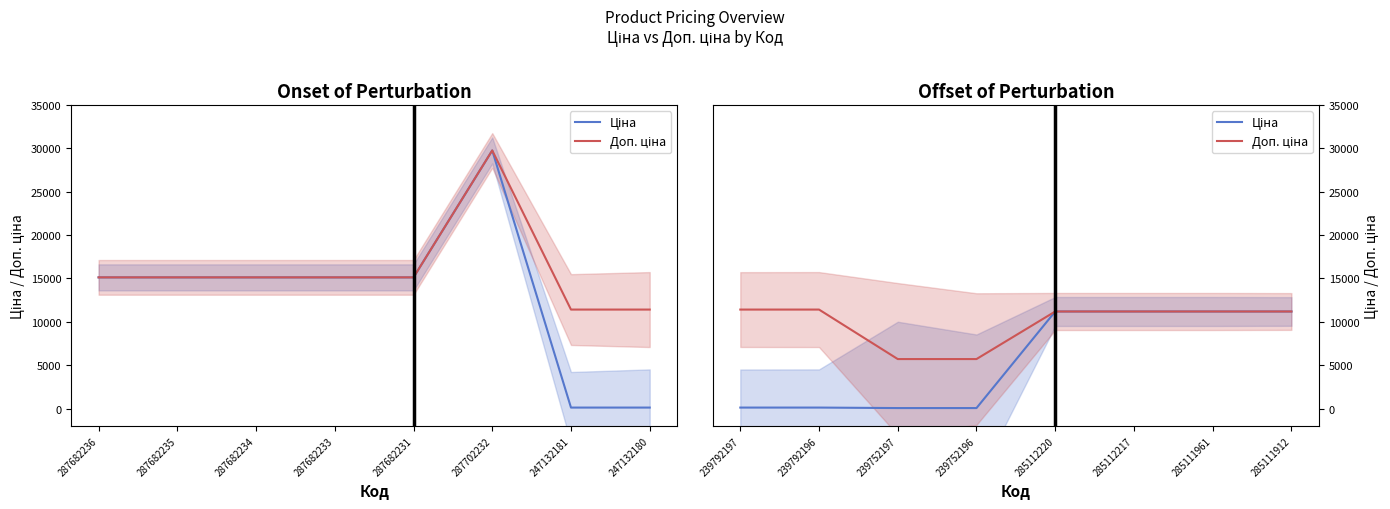

Is this an area chart (filled region under the line)?

No